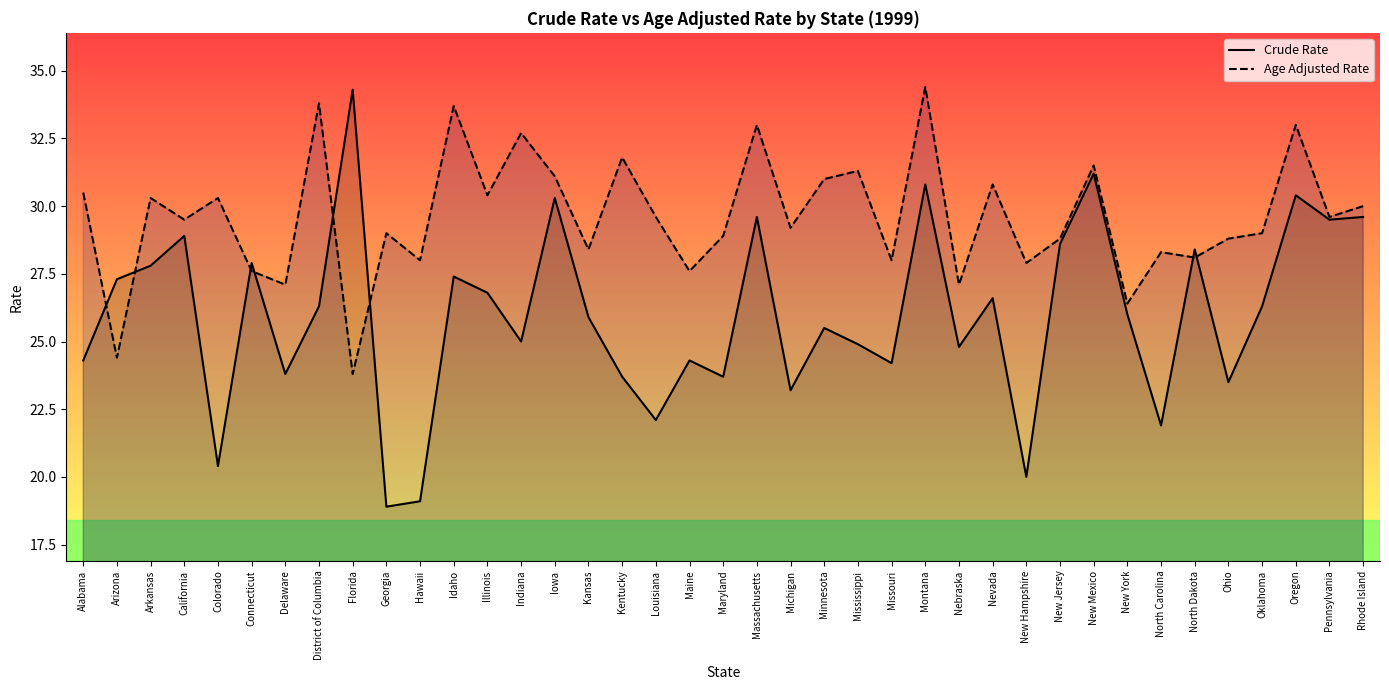

List the series in order of their overall mean, lowest first.

Crude Rate, Age Adjusted Rate